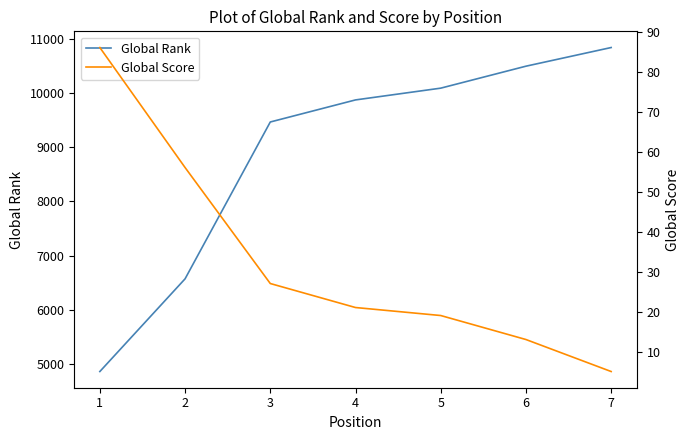

True or false: Global Score has more than 1 interior local peaks.

False